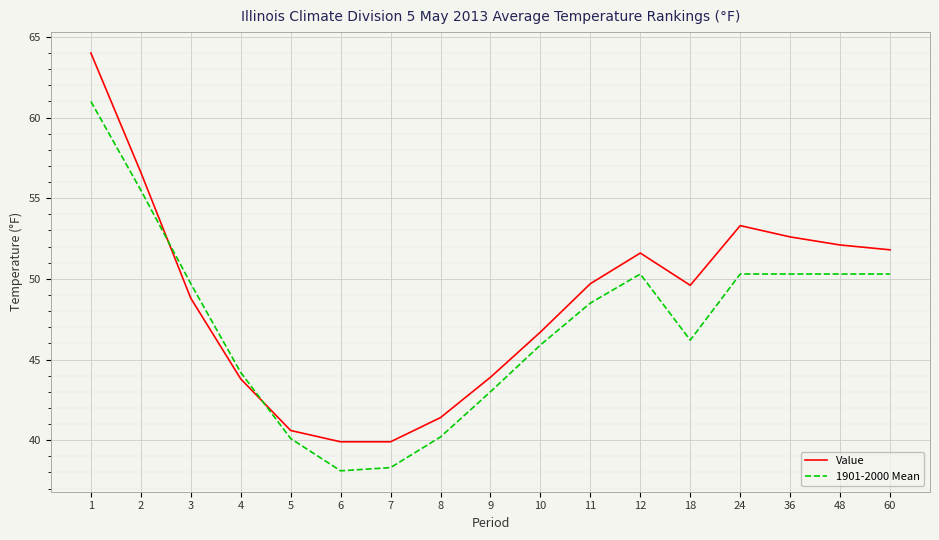

Which series has the largest total across all categories?

Value